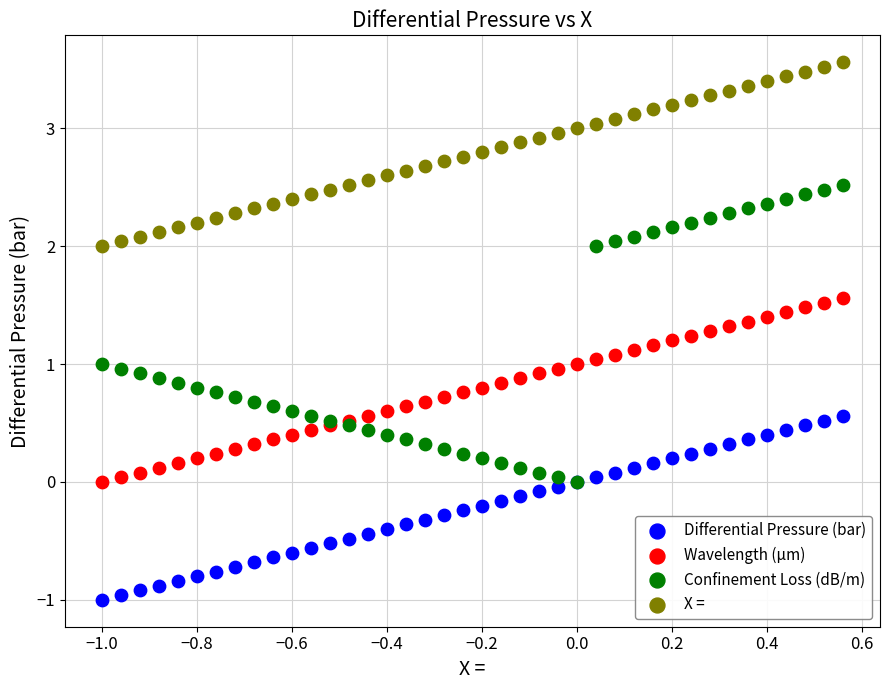

Which series has the widest spread of Y values?

Confinement Loss (dB/m)